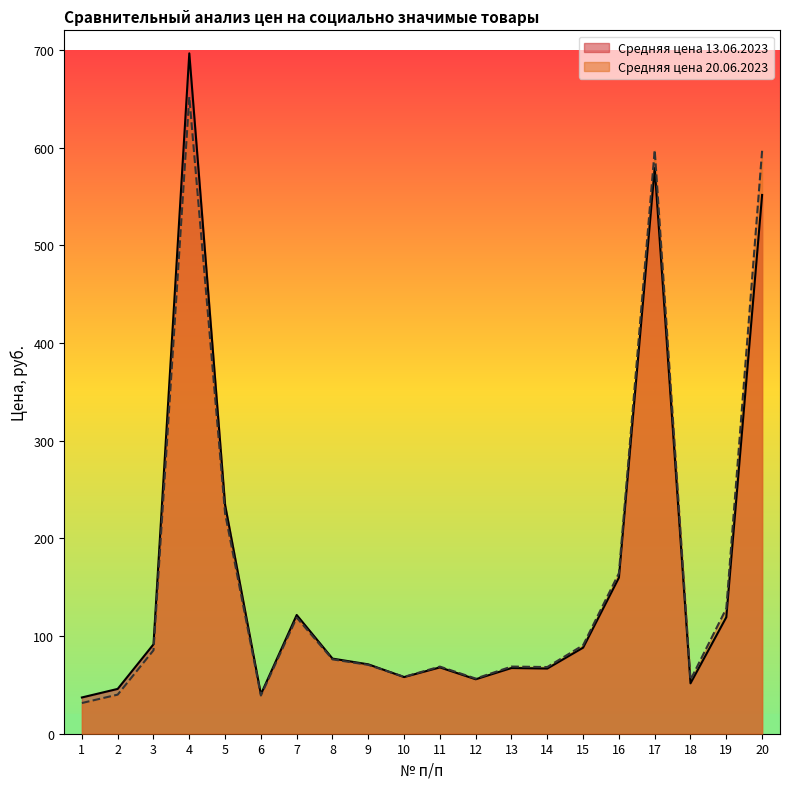

Between which two adjacent categories do Средняя цена 13.06.2023 and Средняя цена 20.06.2023 first intersect?

9 and 10